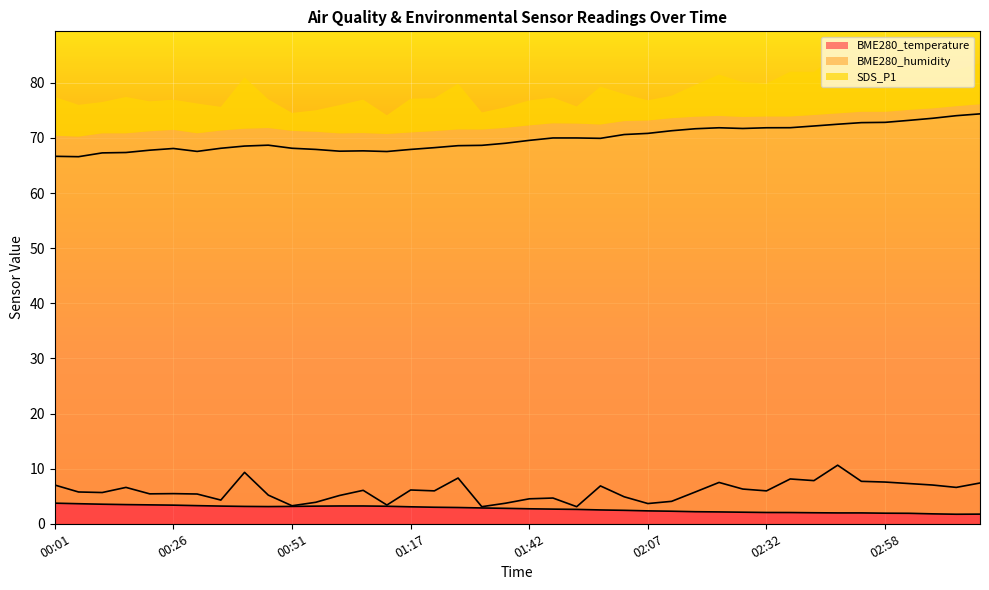

Reading left to right, transcribe all the data shown in this chart.

BME280_temperature: 00:01=3.7	00:06=3.6	00:11=3.5	00:16=3.5	00:21=3.4	00:26=3.4	00:31=3.3	00:36=3.2	00:41=3.1	00:46=3.1	00:51=3.1	00:56=3.2	01:01=3.2	01:07=3.2	01:12=3.2	01:17=3.1	01:22=3.0	01:27=3.0	01:32=2.9	01:37=2.8	01:42=2.7	01:47=2.7	01:52=2.6	01:57=2.5	02:02=2.4	02:07=2.3	02:12=2.3	02:17=2.2	02:22=2.1	02:27=2.1	02:32=2.0	02:38=2.0	02:43=2.0	02:48=2.0	02:53=2.0	02:58=1.9	03:03=1.9	03:08=1.8	03:13=1.7	03:18=1.8
BME280_humidity: 00:01=66.7	00:06=66.6	00:11=67.3	00:16=67.4	00:21=67.8	00:26=68.1	00:31=67.6	00:36=68.1	00:41=68.5	00:46=68.7	00:51=68.1	00:56=67.9	01:01=67.6	01:07=67.7	01:12=67.5	01:17=67.9	01:22=68.2	01:27=68.6	01:32=68.7	01:37=69.0	01:42=69.6	01:47=70.0	01:52=70.0	01:57=69.9	02:02=70.6	02:07=70.8	02:12=71.3	02:17=71.7	02:22=71.8	02:27=71.7	02:32=71.8	02:38=71.9	02:43=72.2	02:48=72.5	02:53=72.8	02:58=72.8	03:03=73.2	03:08=73.6	03:13=74.0	03:18=74.4
SDS_P1: 00:01=7.0	00:06=5.8	00:11=5.7	00:16=6.6	00:21=5.4	00:26=5.5	00:31=5.4	00:36=4.3	00:41=9.3	00:46=5.2	00:51=3.3	00:56=3.9	01:01=5.1	01:07=6.1	01:12=3.4	01:17=6.1	01:22=6.0	01:27=8.3	01:32=3.1	01:37=3.7	01:42=4.5	01:47=4.7	01:52=3.1	01:57=6.9	02:02=4.9	02:07=3.7	02:12=4.1	02:17=5.8	02:22=7.5	02:27=6.3	02:32=6.0	02:38=8.1	02:43=7.8	02:48=10.6	02:53=7.7	02:58=7.6	03:03=7.3	03:08=7.0	03:13=6.6	03:18=7.4